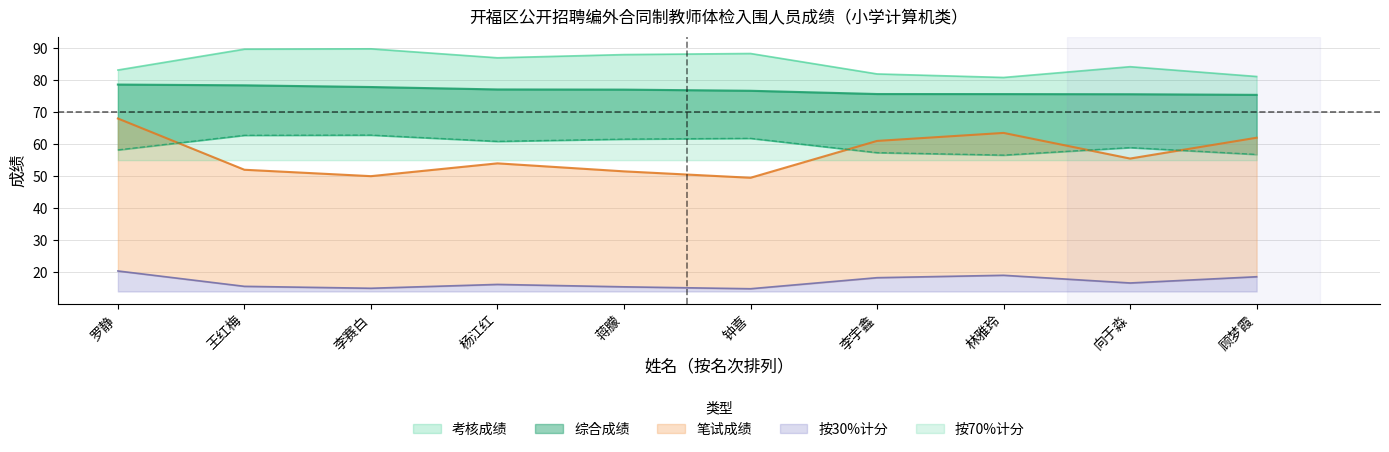

True or false: 笔试成绩 and 考核成绩 intersect in this chart.

False